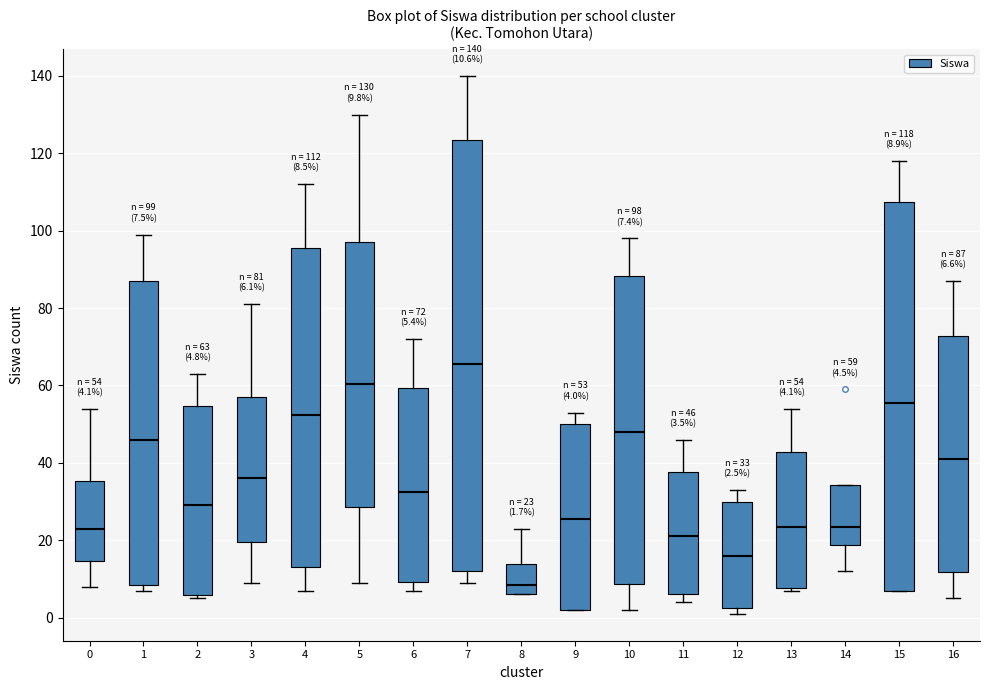

Which box's median line is the lowest?

8